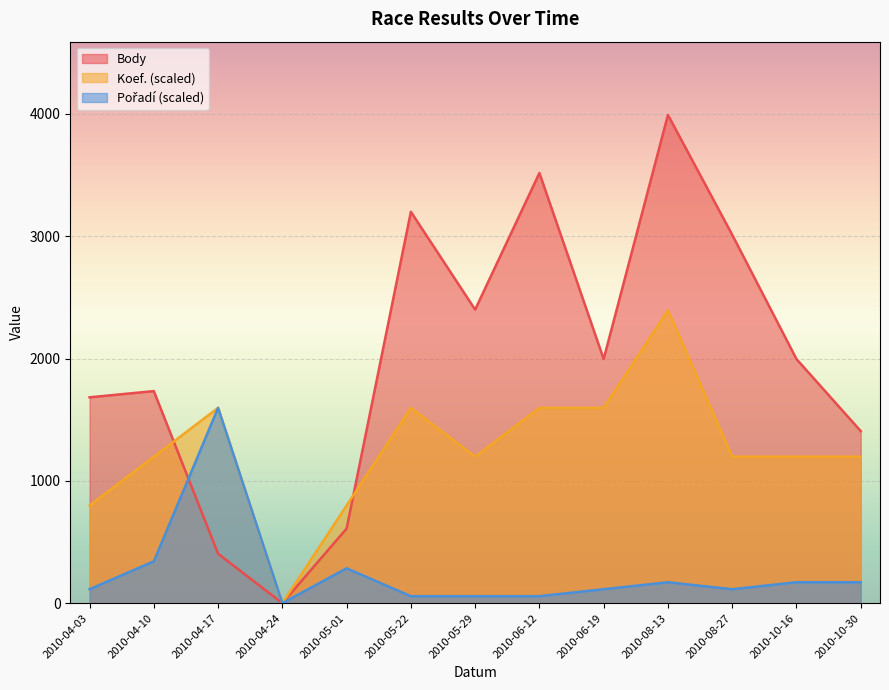

True or false: Koef. and Body cross at least once.

True